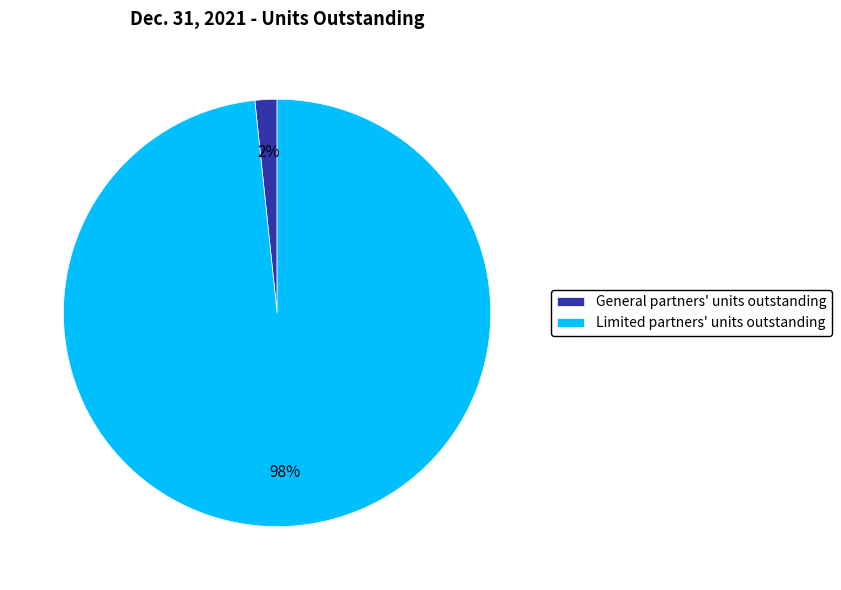

To the nearest percent, what portion does Limited partners' units outstanding represent?

98%